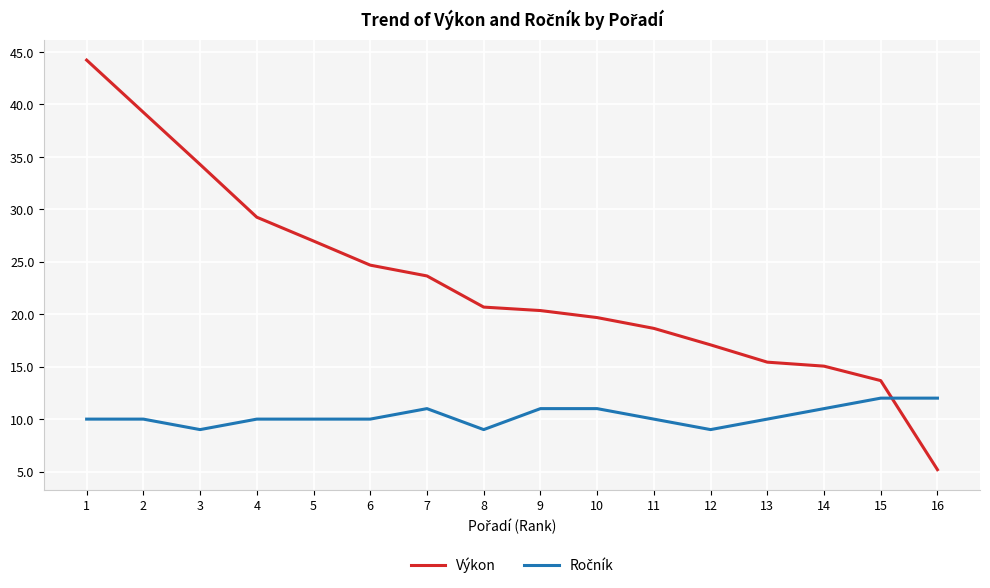

How many distinct data groups are displayed?

2